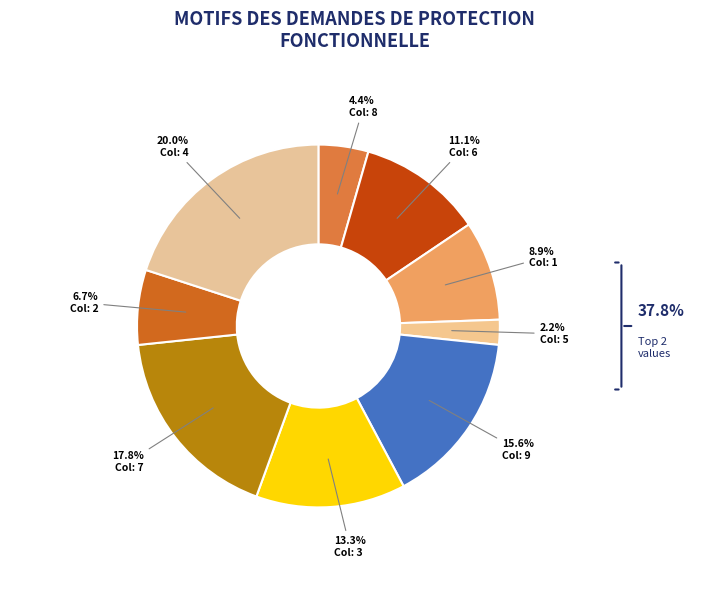

Does any single category account for the majority?

No